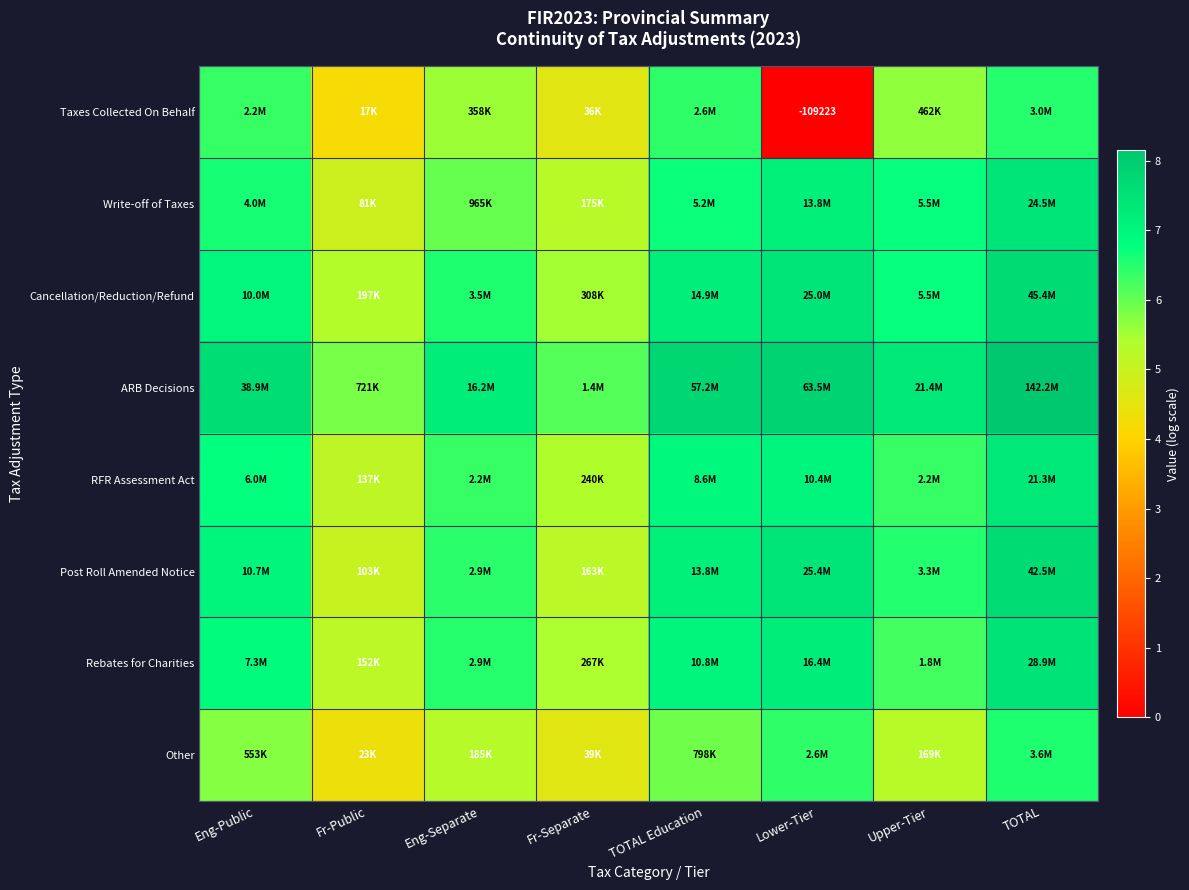

At which category is the sum across all series the highest?

TOTAL